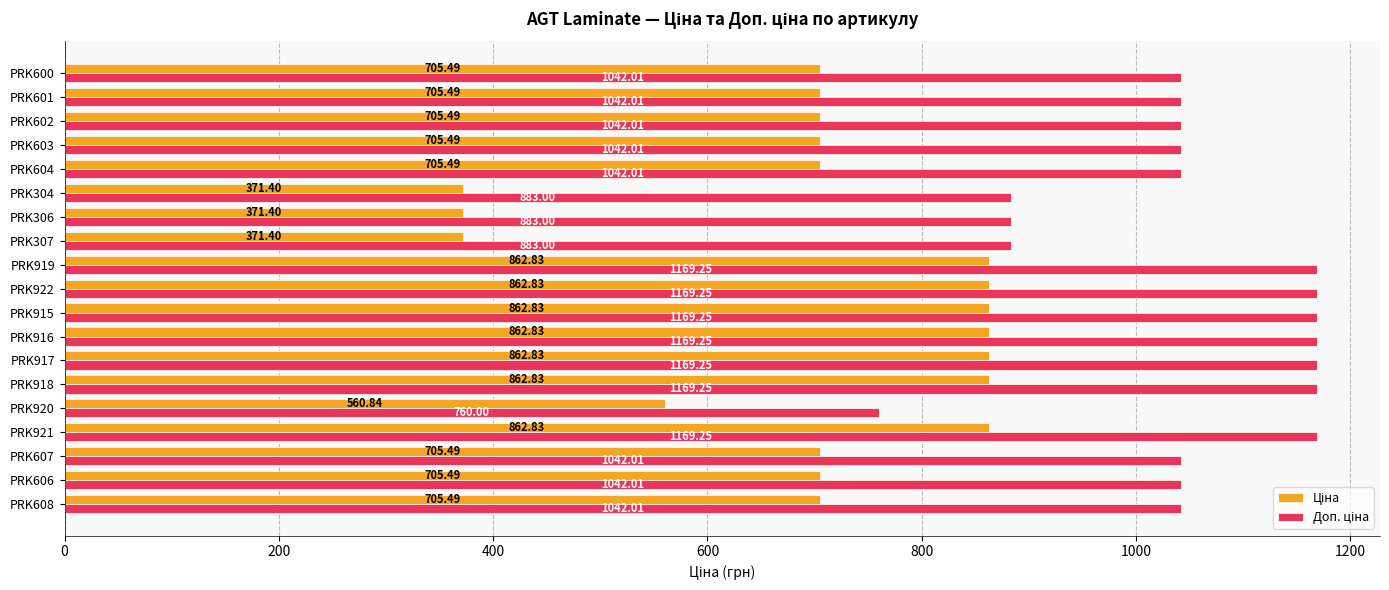

At how many categories does at least one series exceed 458?

19